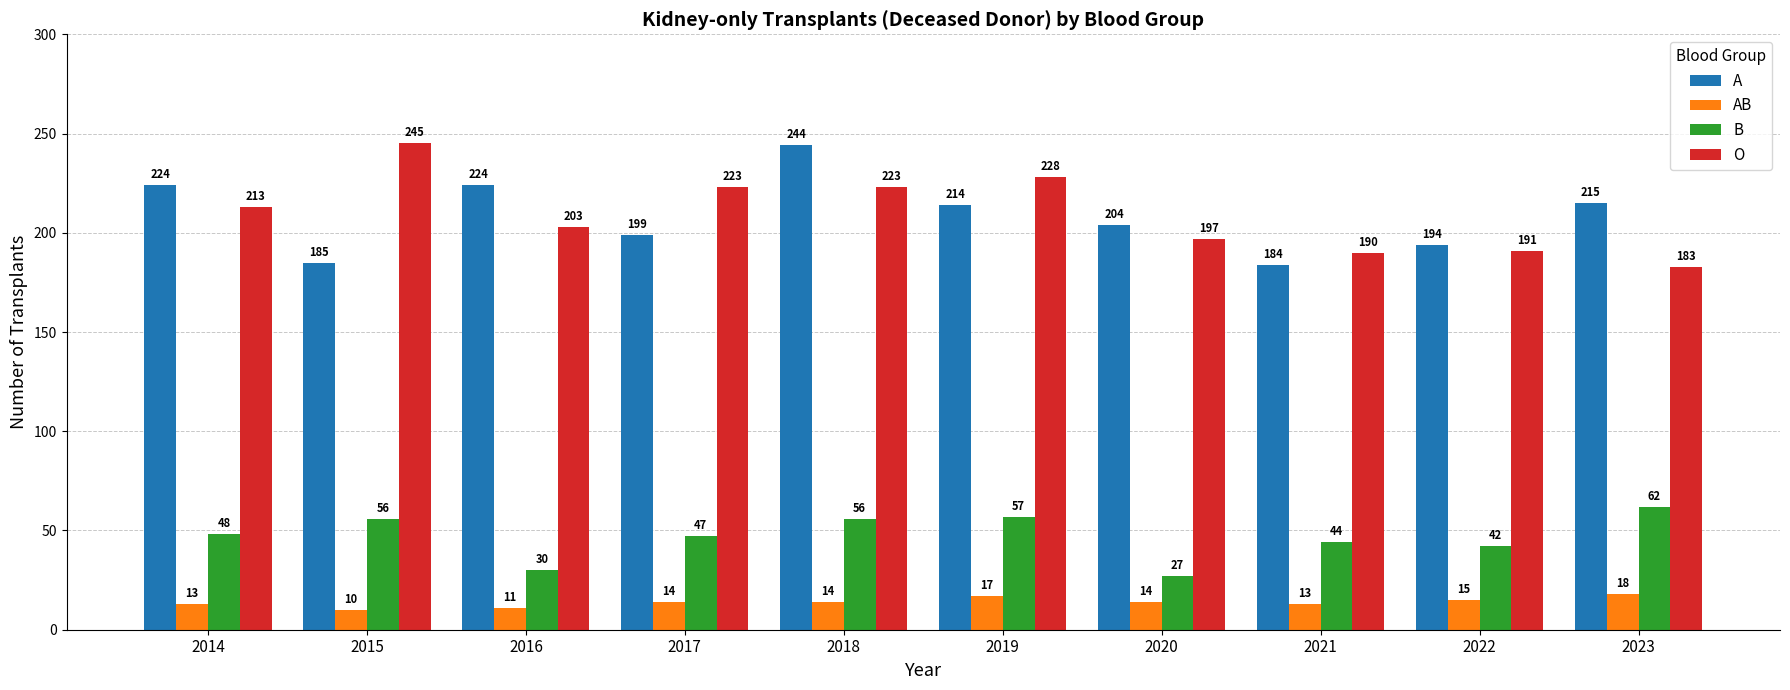

List the series in order of their peak value, lowest first.

AB, B, A, O